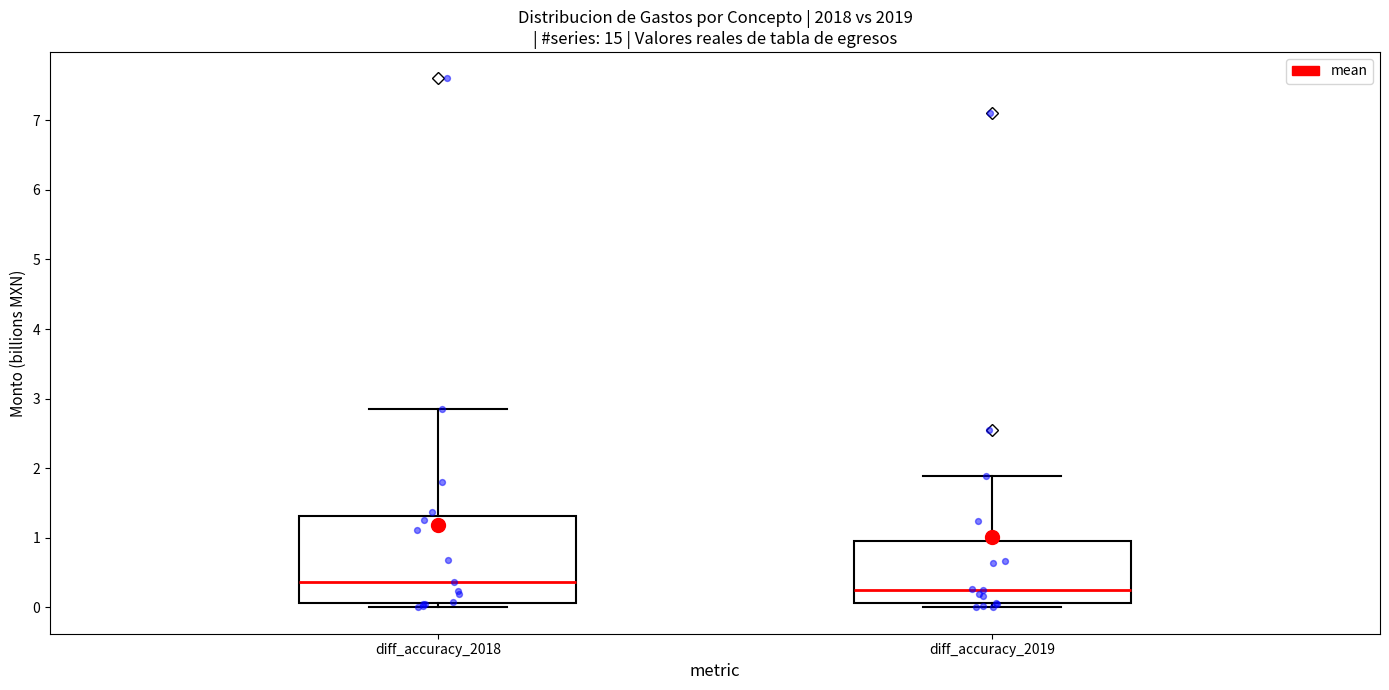

Which box has the highest median line?

diff_accuracy_2018